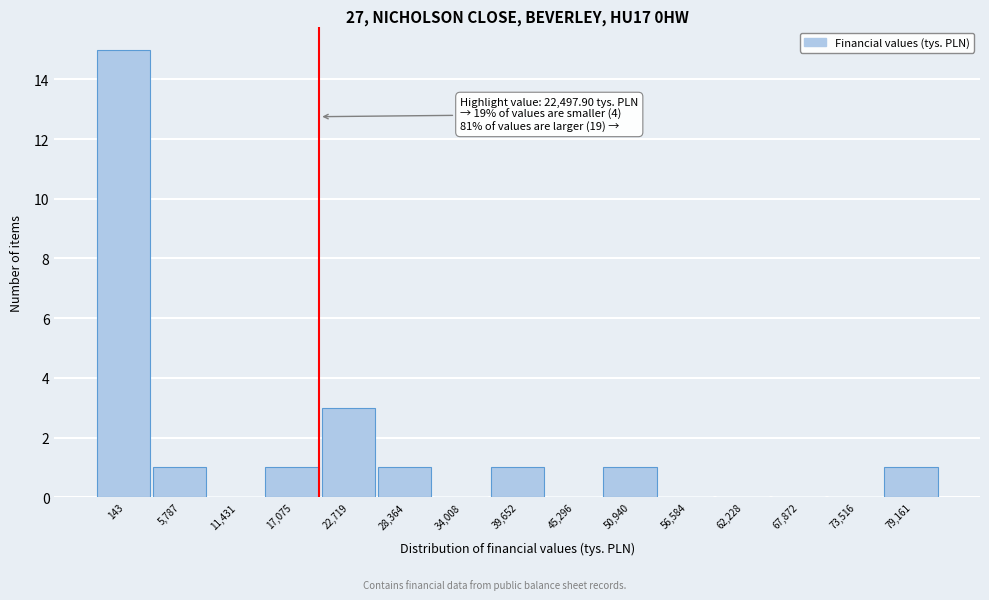

Reading left to right, extract all data points from this chart.

143=15	5,787=1	11,431=0	17,075=1	22,719=3	28,364=1	34,008=0	39,652=1	45,296=0	50,940=1	56,584=0	62,228=0	67,872=0	73,516=0	79,161=1